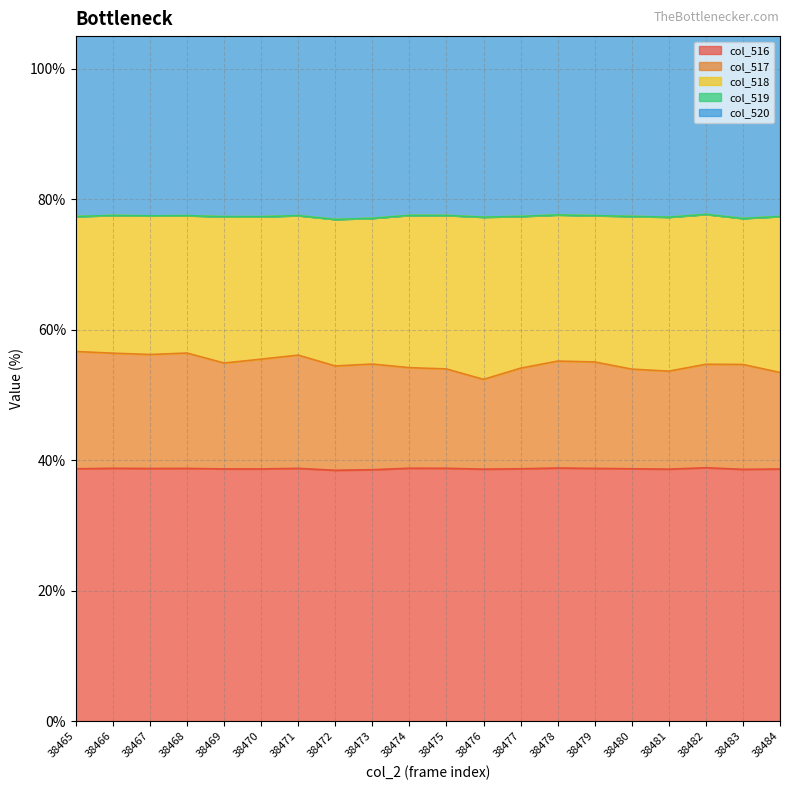

What is the spread (max minus min) of values at 38474?

38.8